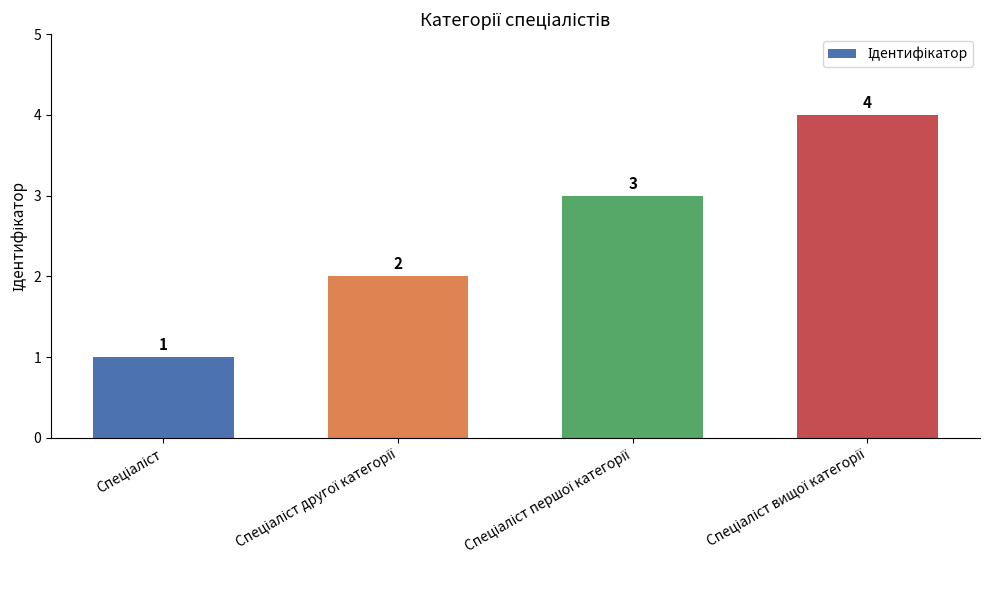

What is the difference between the maximum and minimum values?

3